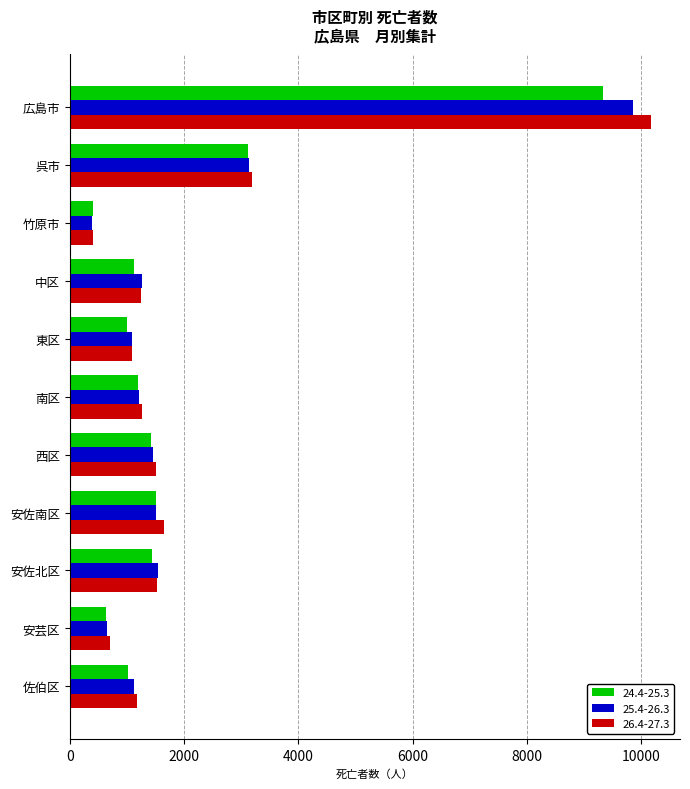

True or false: 25.4-26.3 has a value of 424 at 西区.

False